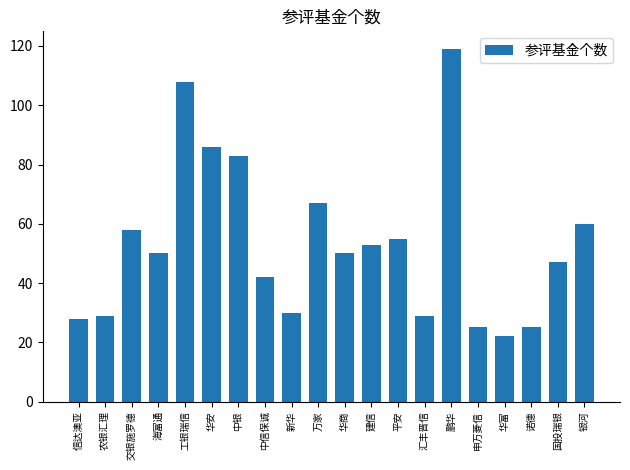

What is the change in value from 海富通 to 华安?

+36